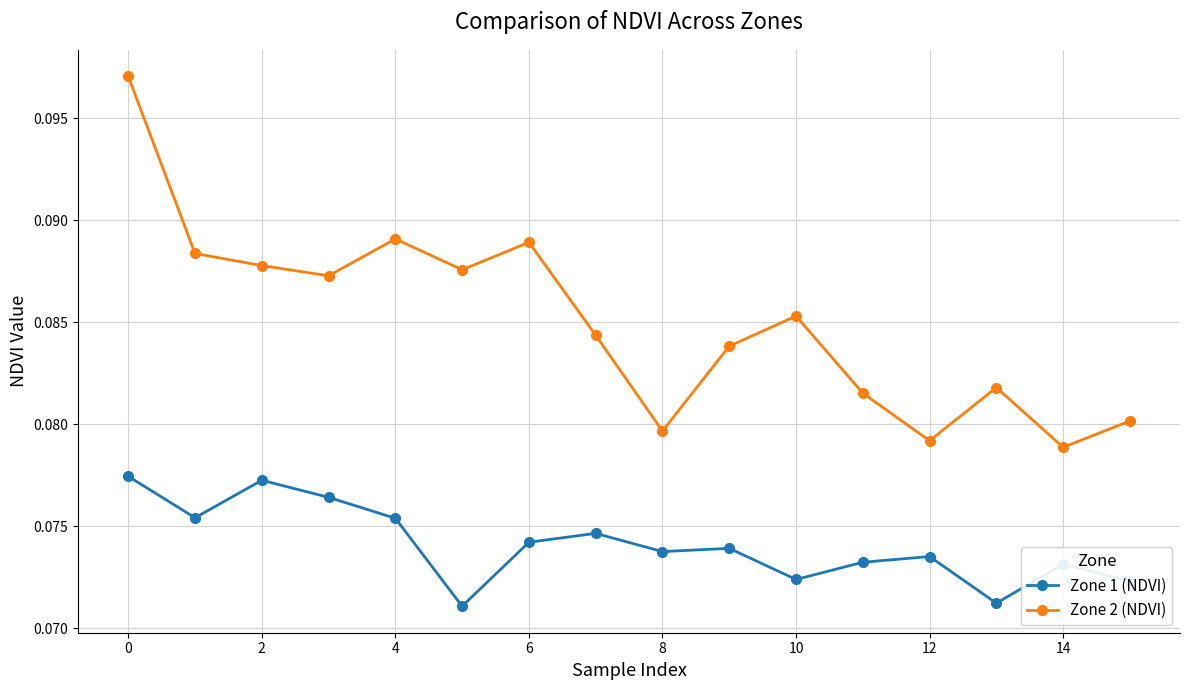

How many lines are shown in the chart?

2